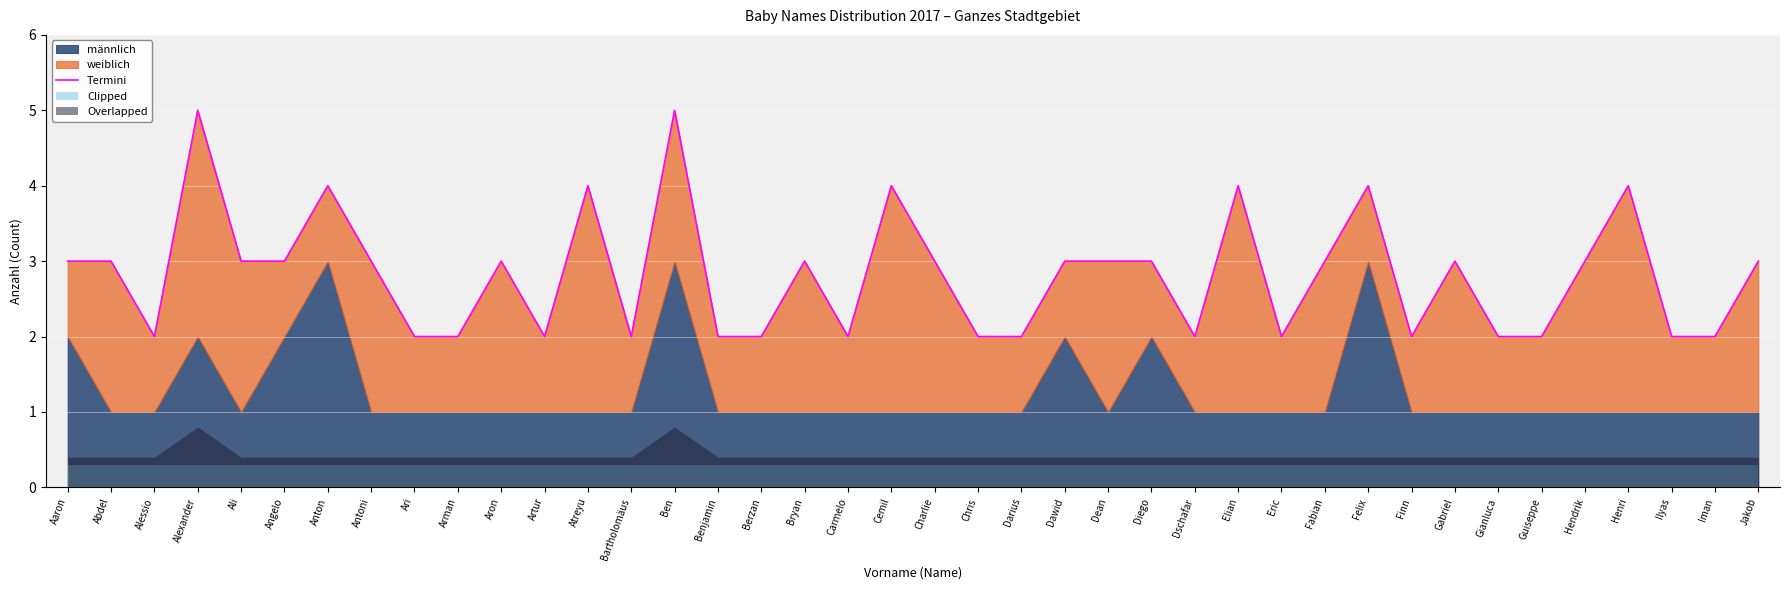

What is the label of the 1st point from the left?

Aaron